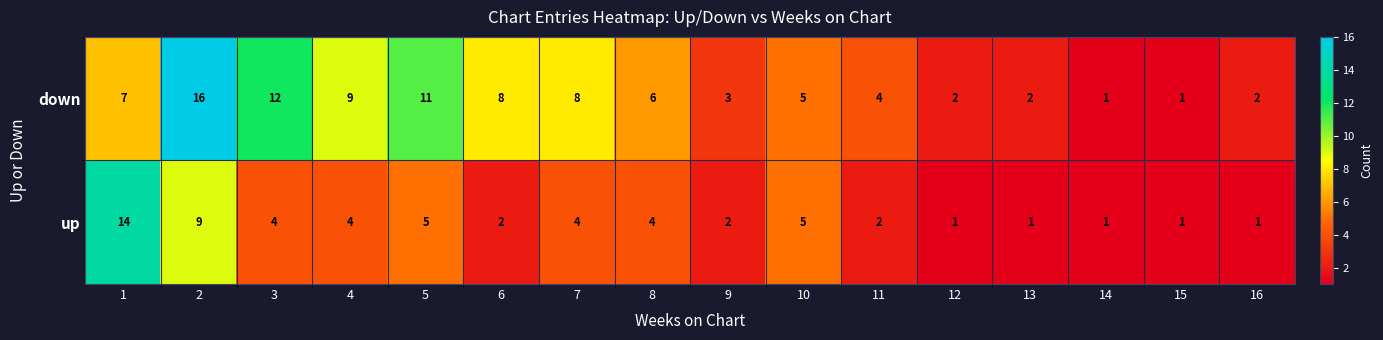

How many series are shown in this chart?

2